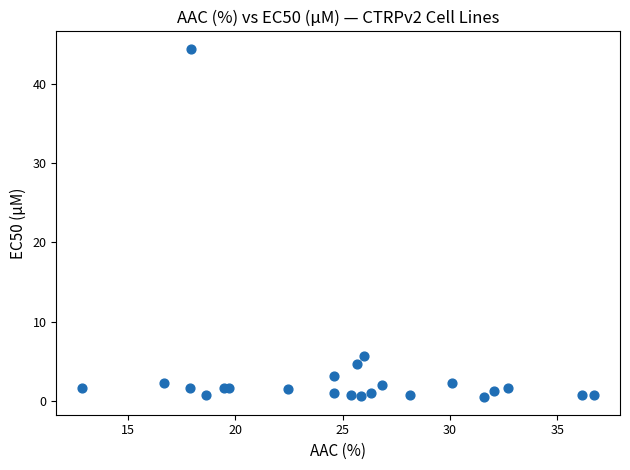

What Y value in the scatter plot is closest to 22?

5.8